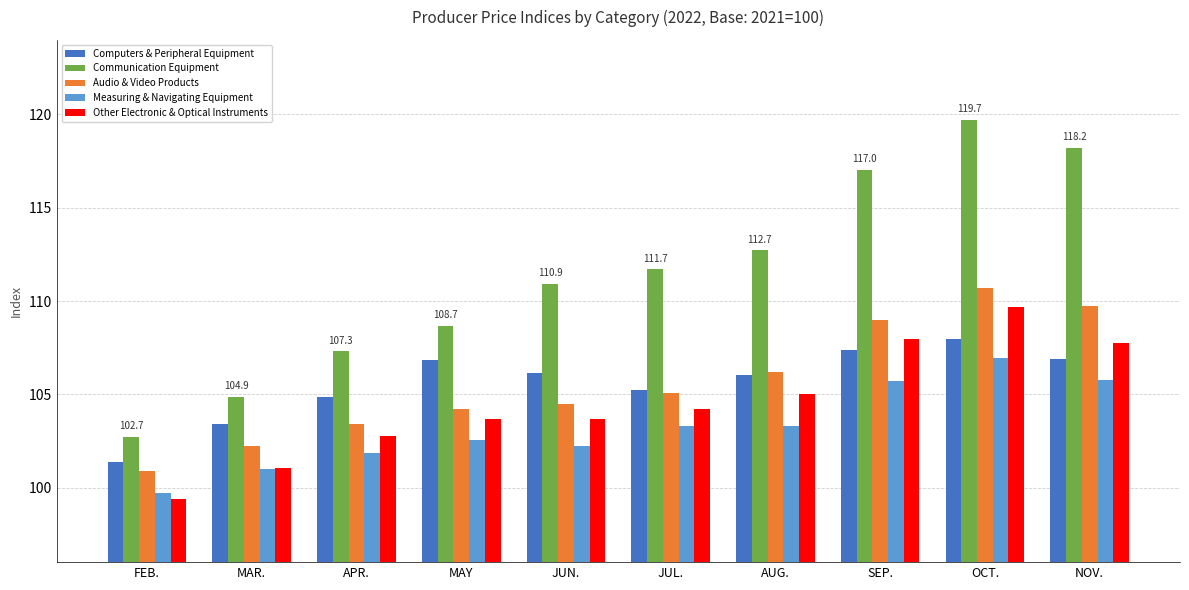

What are all the series names shown in the legend?

Computers & Peripheral Equipment, Communication Equipment, Audio & Video Products, Measuring & Navigating Equipment, Other Electronic & Optical Instruments